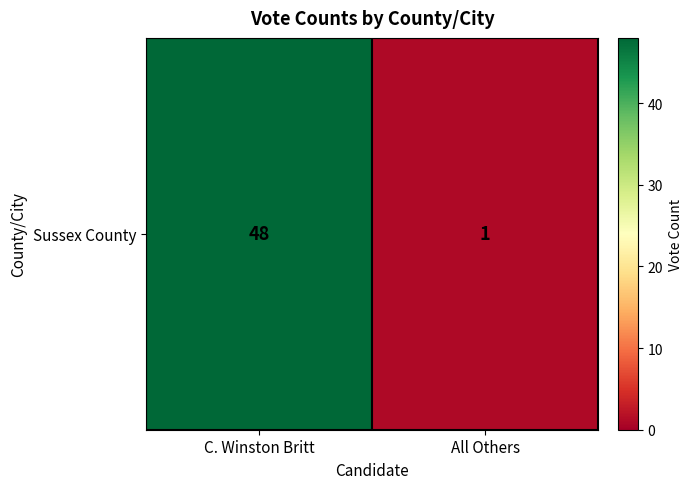

Rank the categories by value from lowest to highest.

All Others, C. Winston Britt